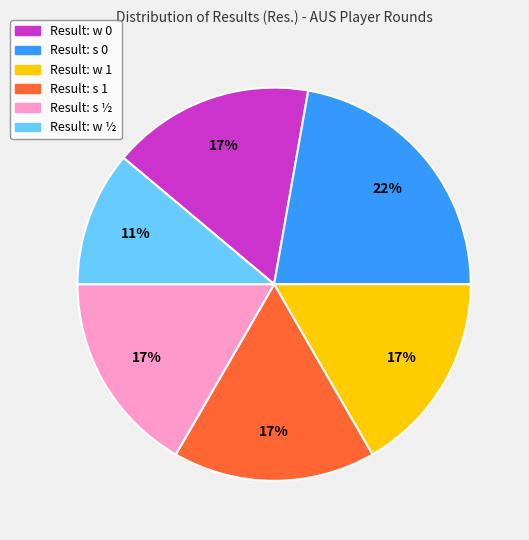

To the nearest percent, what is the difference between the largest and smallest slice percentages?

11%